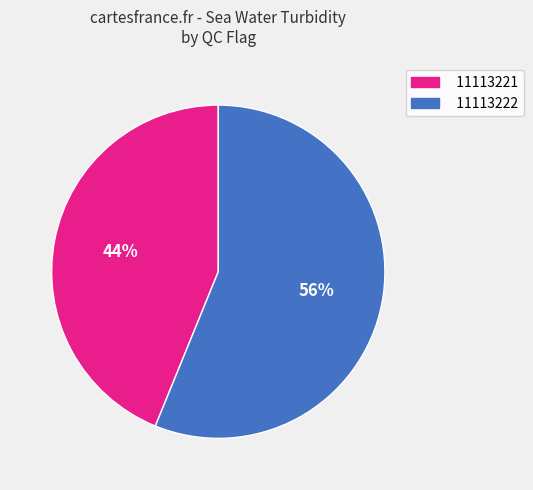

Does 11113222 account for over 50% of the chart?

Yes